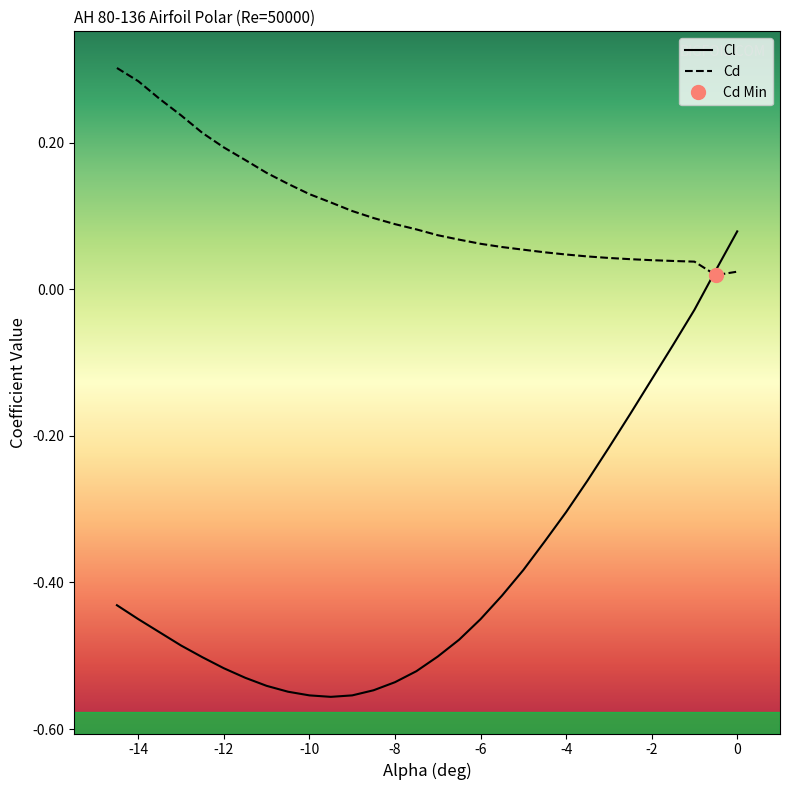

The Cd series shows 0.1 at -12. True or false?

False